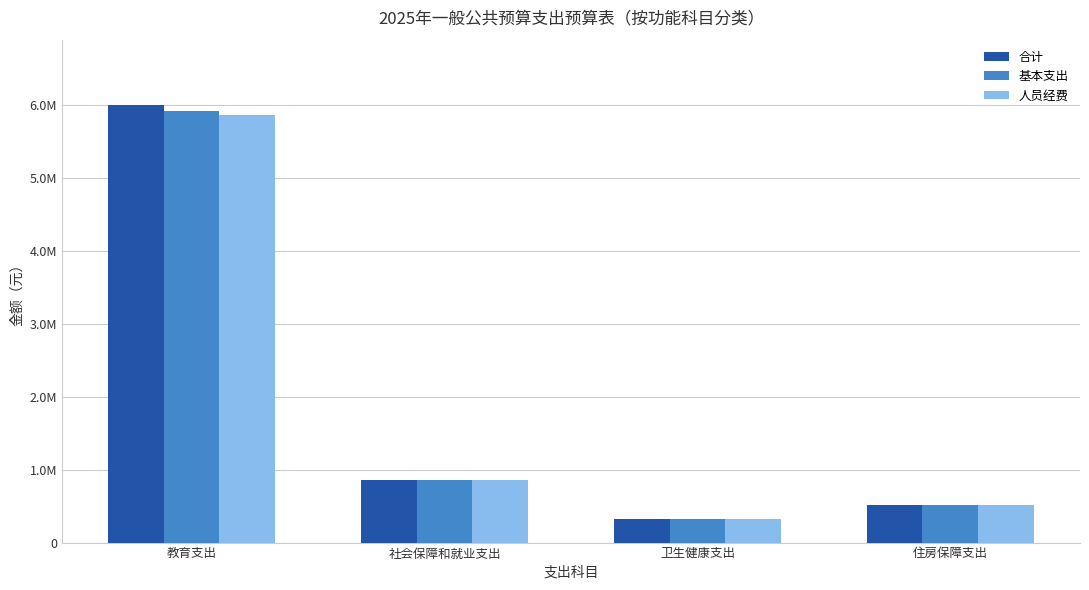

Which series has the largest range (max minus min)?

合计